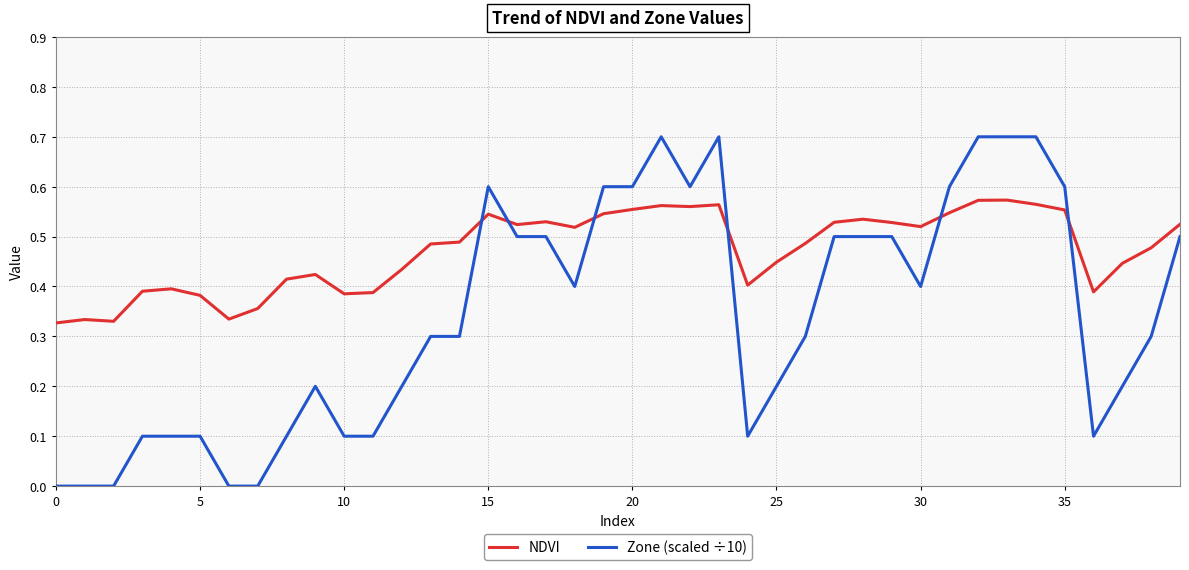

Which series has the largest total across all categories?

NDVI